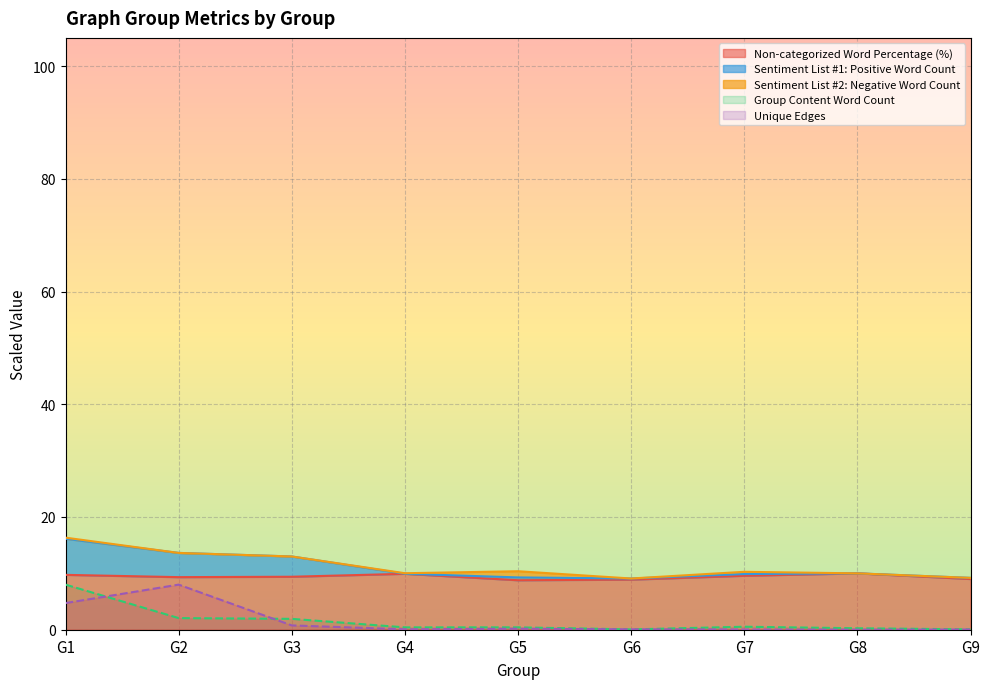

What is the approximate value of Non-categorized Word Percentage (%) at G6?

8.9